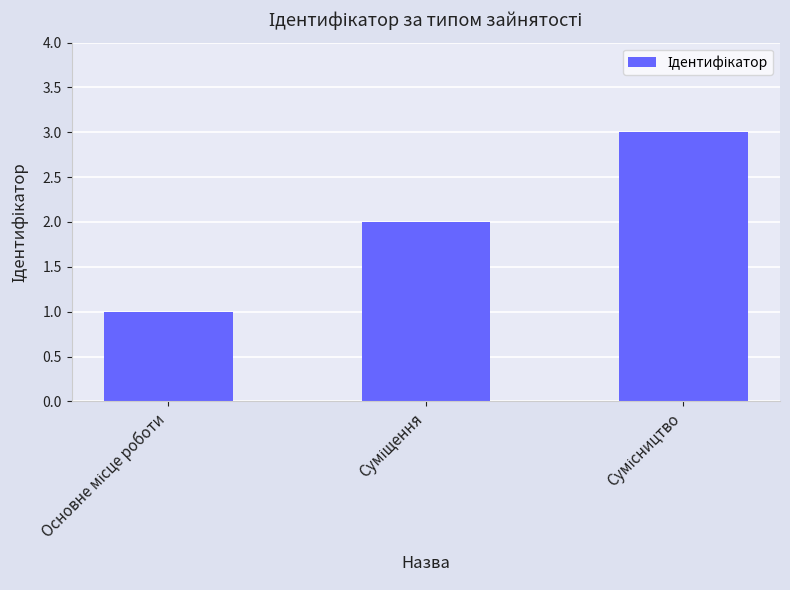

Are the bars grouped side by side (vs. stacked)?

No